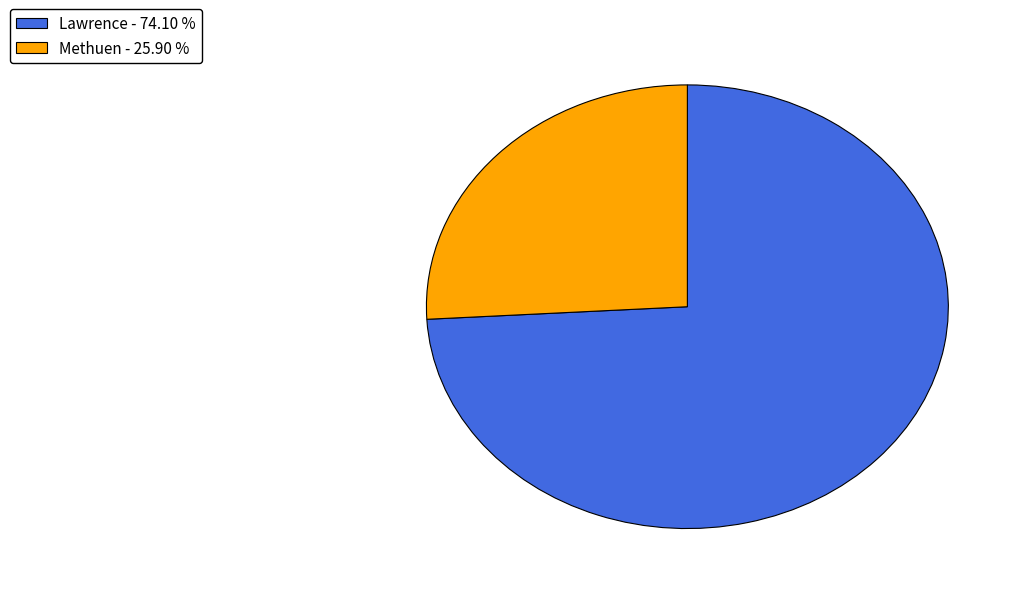

Which has a higher value, Methuen or Lawrence?

Lawrence